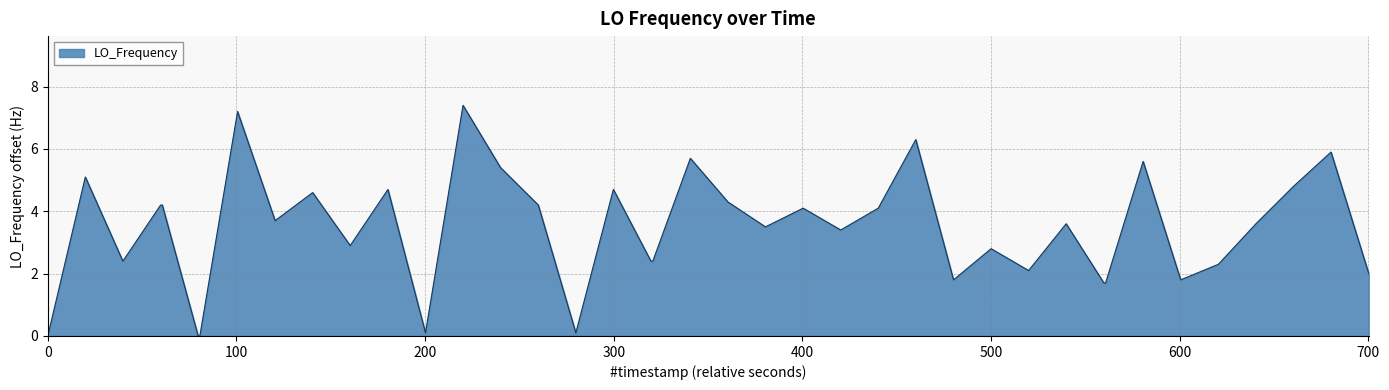

Does the chart have visible grid lines?

Yes